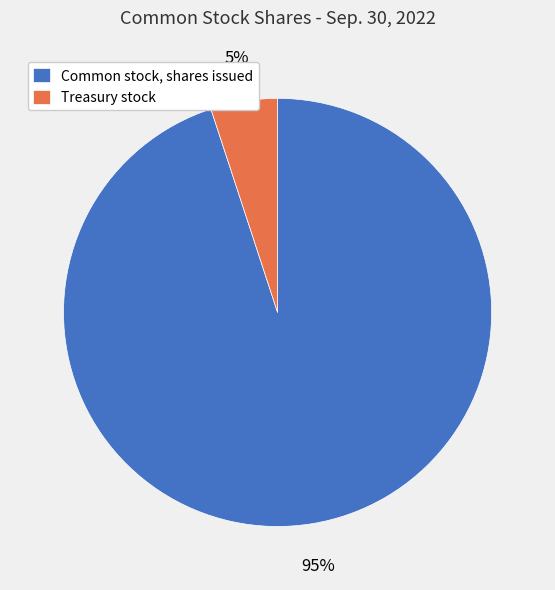

Between Treasury stock and Common stock, shares issued, which is larger?

Common stock, shares issued